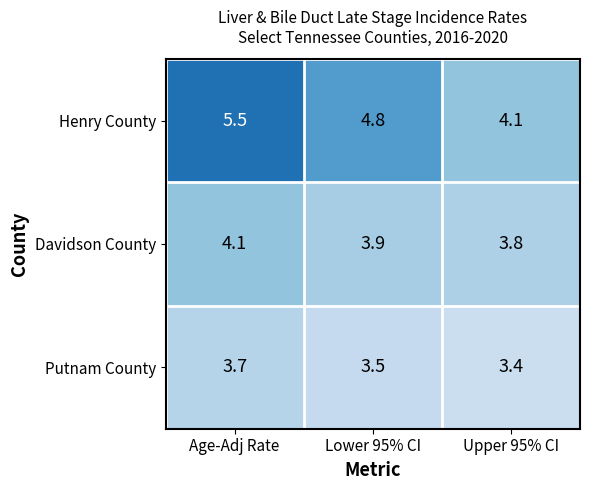

Which category has the highest value across all series?

Age-Adj Rate